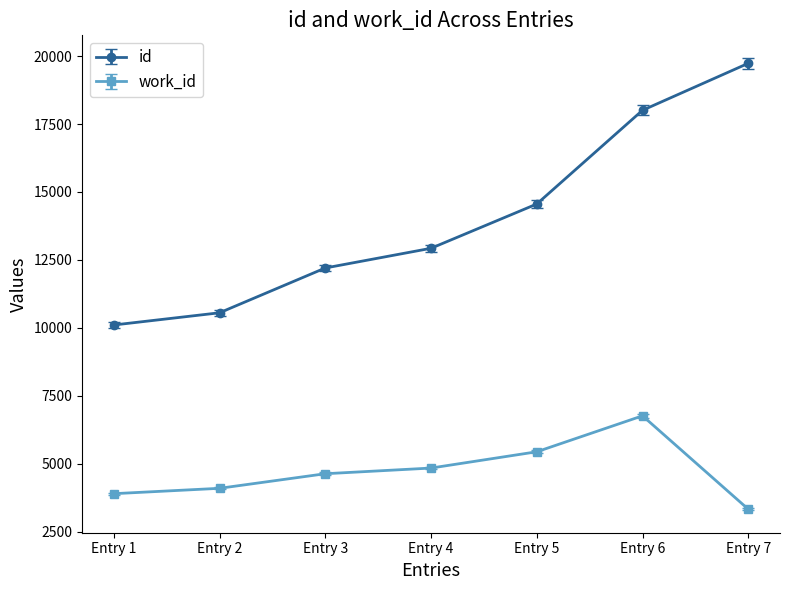

Does the chart have visible grid lines?

No